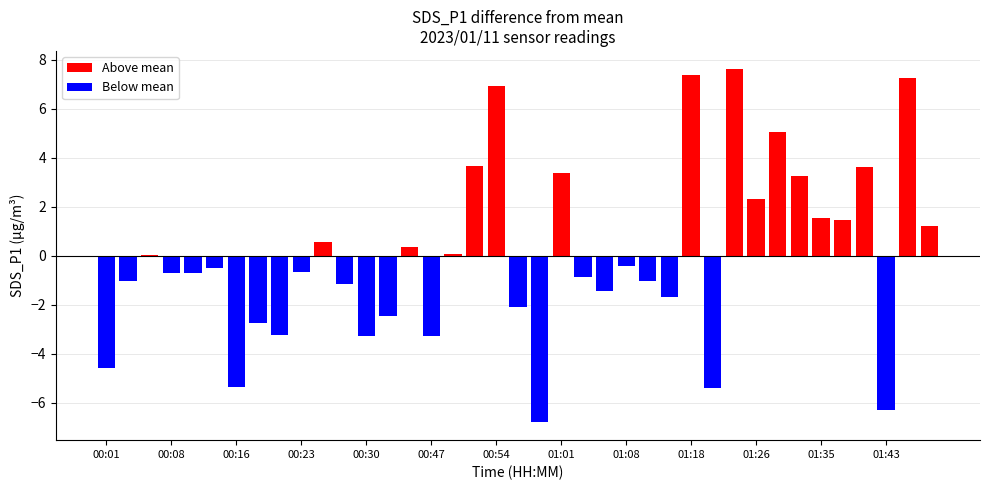

How many bars are there in total?

39